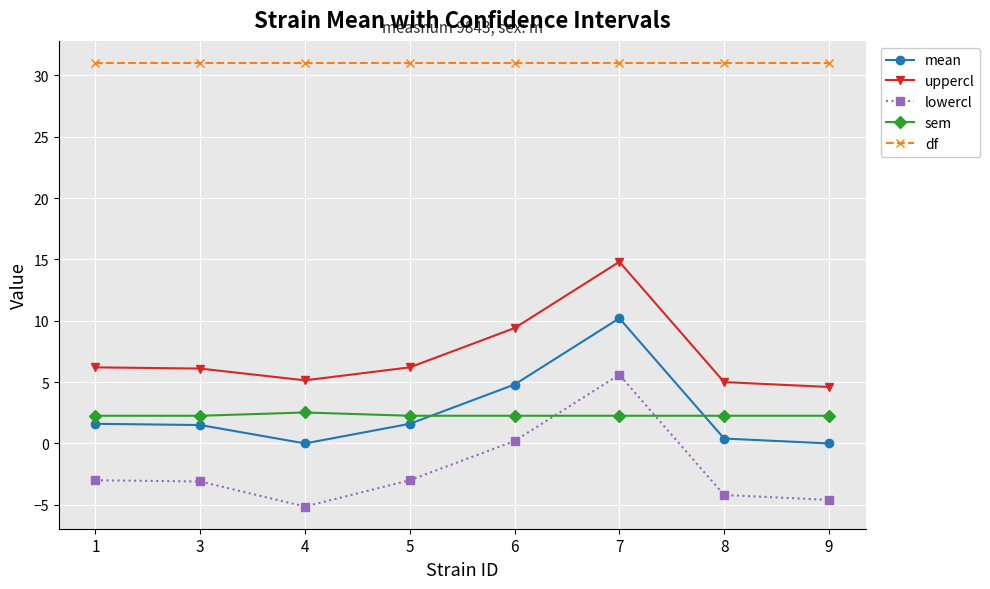

Is this an area chart (filled region under the line)?

No